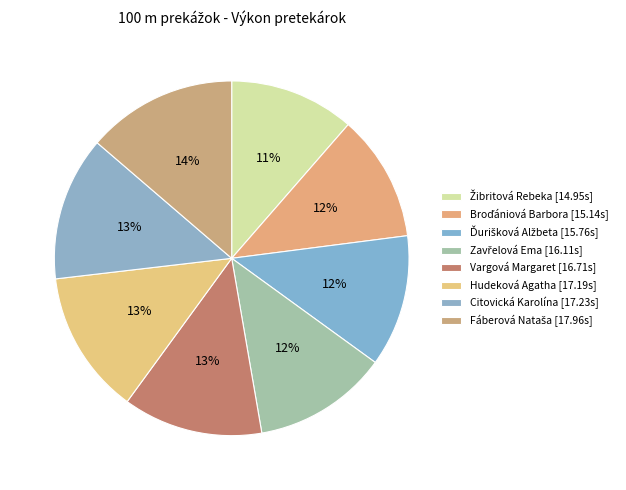

The Hudeková Agatha slice represents 3% of the pie. True or false?

False